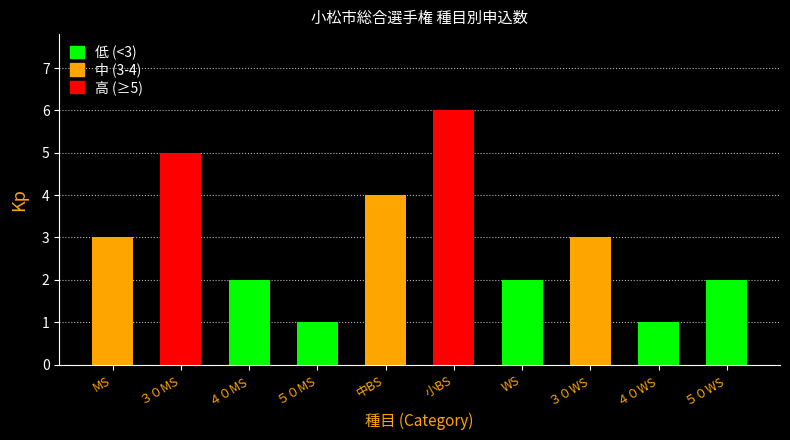

Reading left to right, transcribe all the data shown in this chart.

3	5	2	1	4	6	2	3	1	2